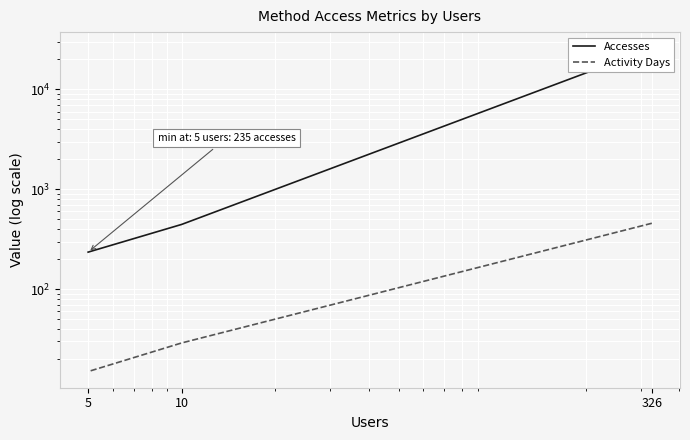

What is the sum of all Activity Days values?

501